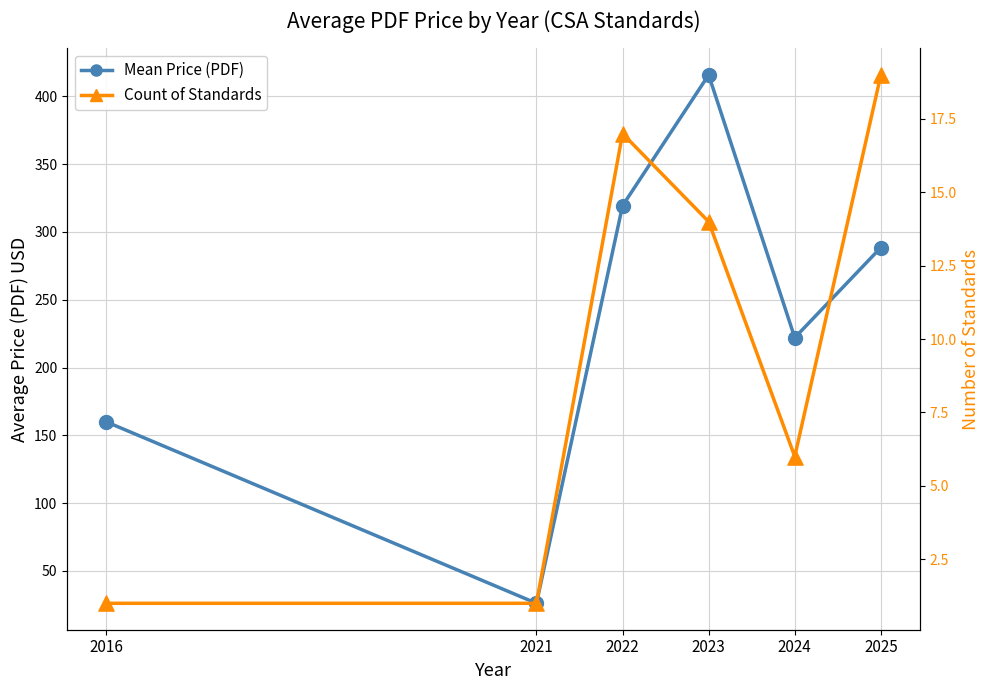

At how many categories does at least one series exceed 318?

2